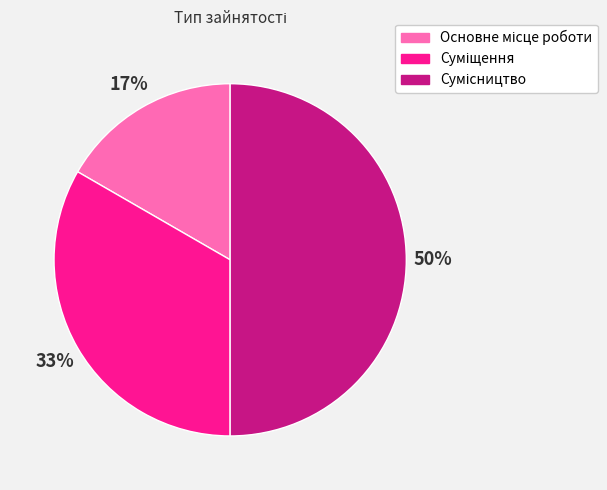

To the nearest percent, what is the difference between the largest and smallest slice percentages?

33%